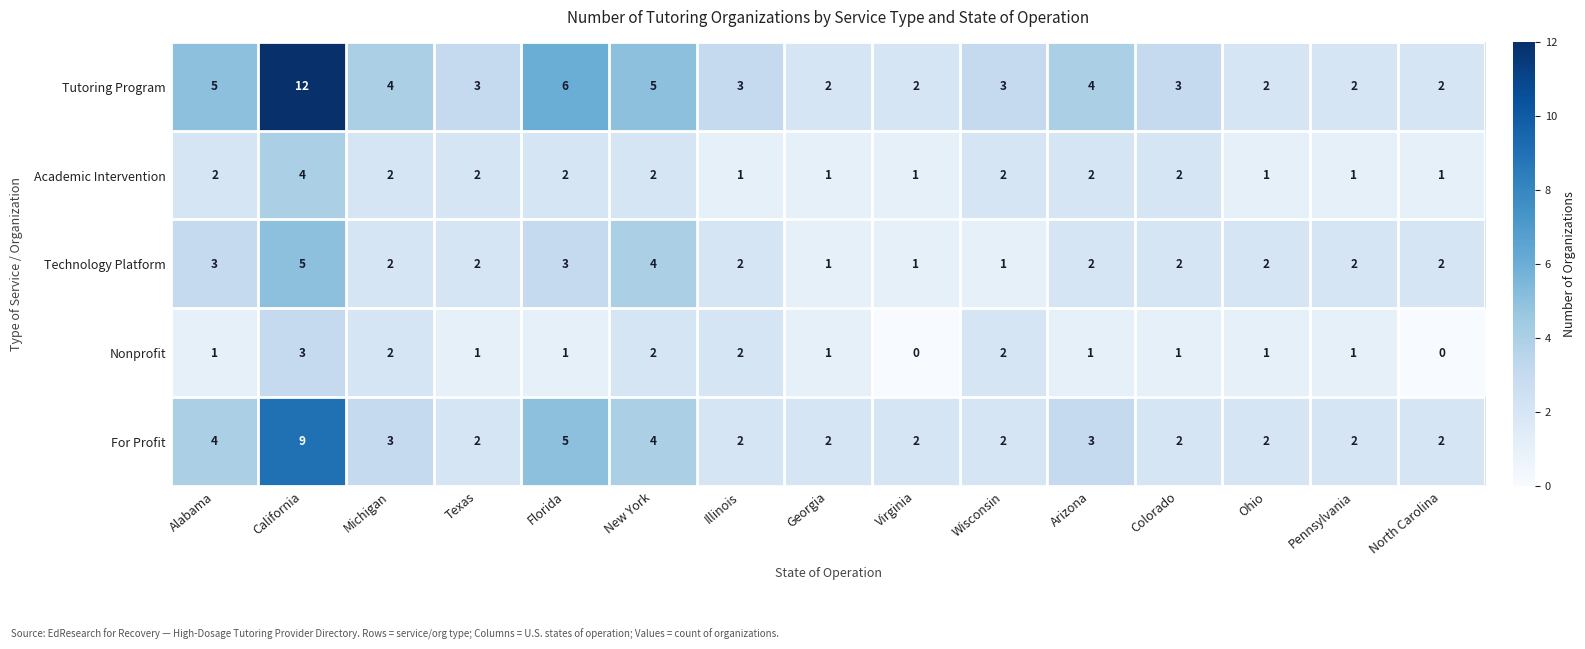

Between Virginia and Arizona, which series saw the biggest shift?

Tutoring Program